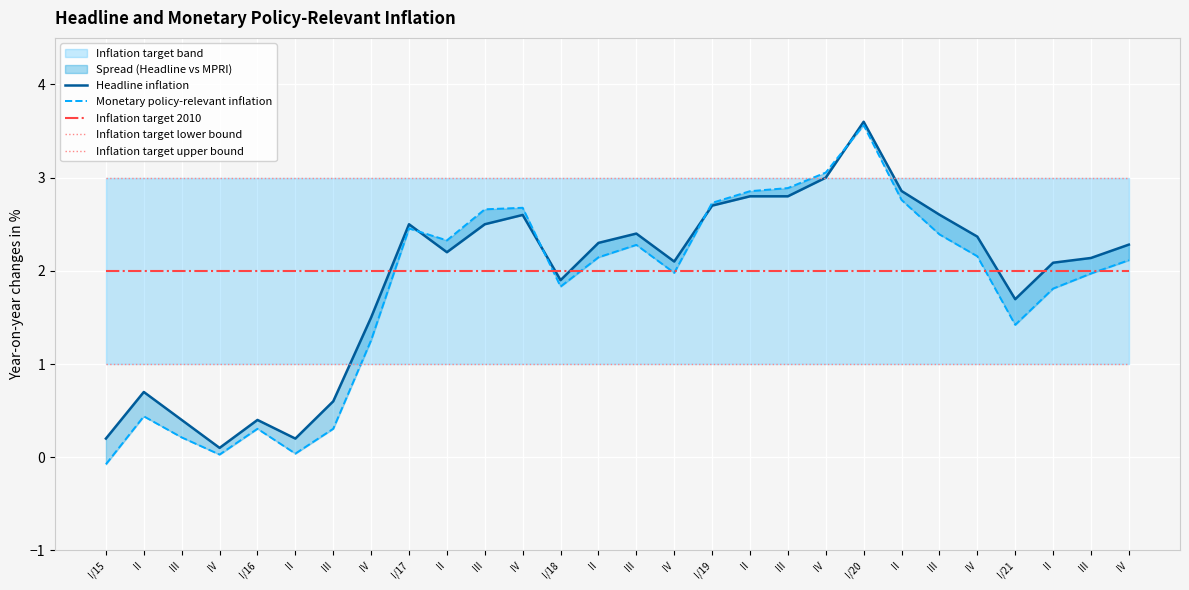

Rank the series at I/21 from highest to lowest value.

Inflation target upper bound, Inflation target 2010, Headline inflation, Monetary policy-relevant inflation, Inflation target lower bound